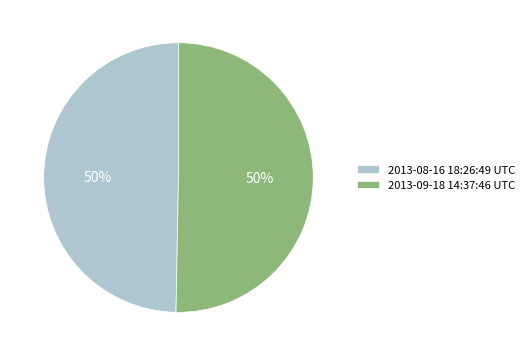

How many slices are in this pie chart?

2